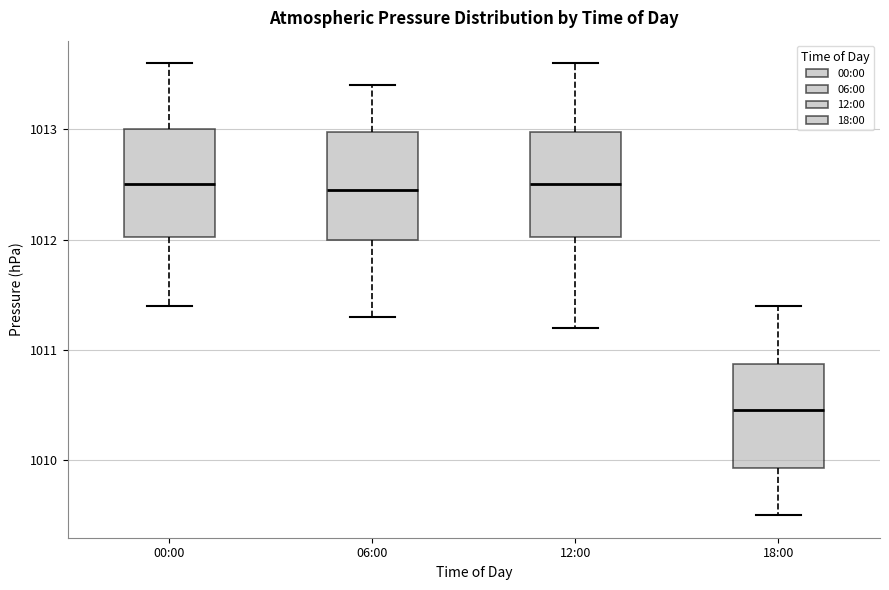

Reading left to right, transcribe this box plot: for each box, give where its median line is, the range the box spans, and where its two whiskers end, as read against the y-axis. The values are not printed on the chart, so give them approximately, as read against the axis.

00:00: median 1012.5, box 1012.0 to 1013.0, whiskers 1011.4 to 1013.6
06:00: median 1012.5, box 1012.0 to 1013.0, whiskers 1011.3 to 1013.4
12:00: median 1012.5, box 1012.0 to 1013.0, whiskers 1011.2 to 1013.6
18:00: median 1010.5, box 1009.9 to 1010.9, whiskers 1009.5 to 1011.4